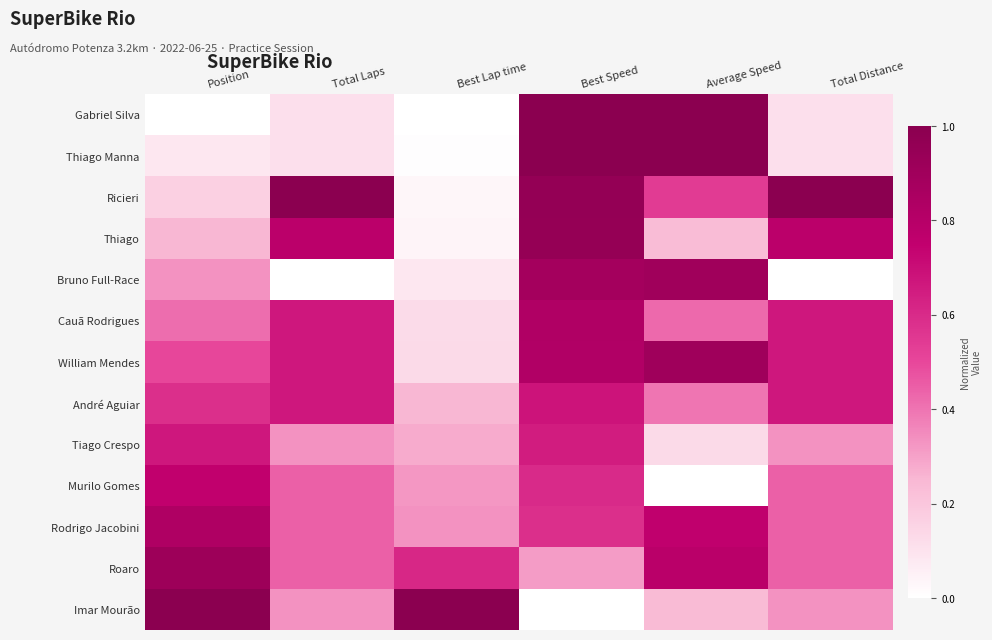

Reading right to left, transcribe all the data shown in this chart.

Gabriel Silva: Total Distance=0.1	Average Speed=1.0	Best Speed=1.0	Best Lap time=0.0	Total Laps=0.1	Position=0.0
Thiago Manna: Total Distance=0.1	Average Speed=1.0	Best Speed=1.0	Best Lap time=0.0	Total Laps=0.1	Position=0.1
Ricieri: Total Distance=1.0	Average Speed=0.5	Best Speed=1.0	Best Lap time=0.0	Total Laps=1.0	Position=0.2
Thiago: Total Distance=0.8	Average Speed=0.2	Best Speed=0.9	Best Lap time=0.0	Total Laps=0.8	Position=0.2
Bruno Full-Race: Total Distance=0.0	Average Speed=0.9	Best Speed=0.9	Best Lap time=0.1	Total Laps=0.0	Position=0.3
Cauã Rodrigues: Total Distance=0.7	Average Speed=0.4	Best Speed=0.8	Best Lap time=0.1	Total Laps=0.7	Position=0.4
William Mendes: Total Distance=0.7	Average Speed=0.9	Best Speed=0.8	Best Lap time=0.1	Total Laps=0.7	Position=0.5
André Aguiar: Total Distance=0.7	Average Speed=0.4	Best Speed=0.7	Best Lap time=0.3	Total Laps=0.7	Position=0.6
Tiago Crespo: Total Distance=0.3	Average Speed=0.1	Best Speed=0.6	Best Lap time=0.3	Total Laps=0.3	Position=0.7
Murilo Gomes: Total Distance=0.4	Average Speed=0.0	Best Speed=0.6	Best Lap time=0.3	Total Laps=0.4	Position=0.8
Rodrigo Jacobini: Total Distance=0.4	Average Speed=0.8	Best Speed=0.6	Best Lap time=0.3	Total Laps=0.4	Position=0.8
Roaro: Total Distance=0.4	Average Speed=0.8	Best Speed=0.3	Best Lap time=0.6	Total Laps=0.4	Position=0.9
Imar Mourão: Total Distance=0.3	Average Speed=0.2	Best Speed=0.0	Best Lap time=1.0	Total Laps=0.3	Position=1.0